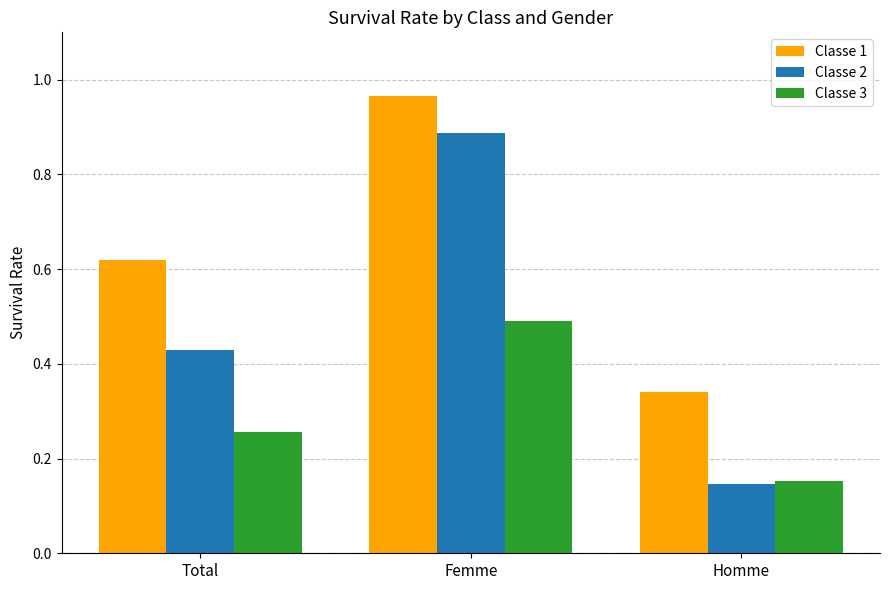

Between Total and Femme, which series saw the biggest shift?

Classe 2